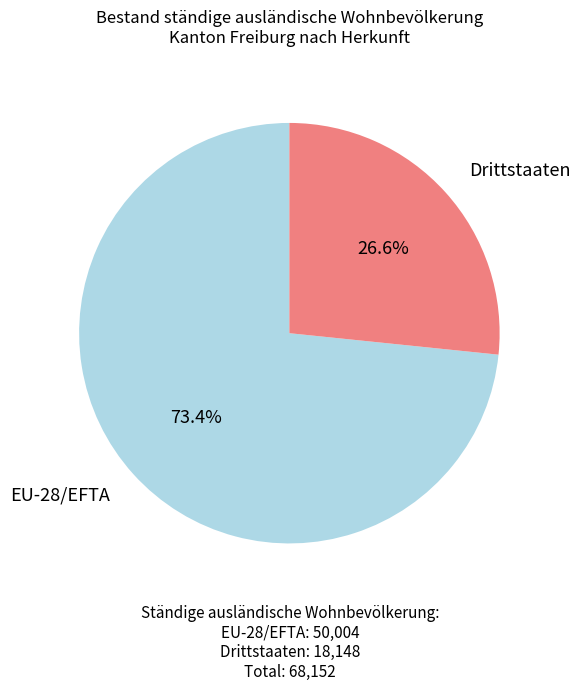

Is there any slice that represents more than half of the pie?

Yes